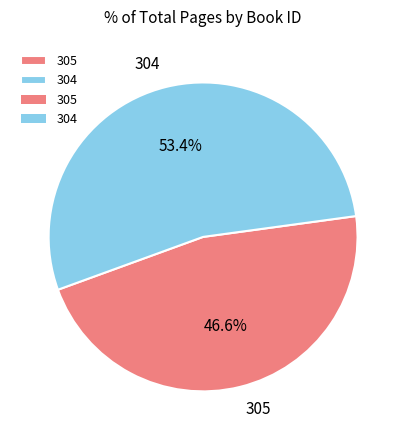

The 305 slice represents 59% of the pie. True or false?

False